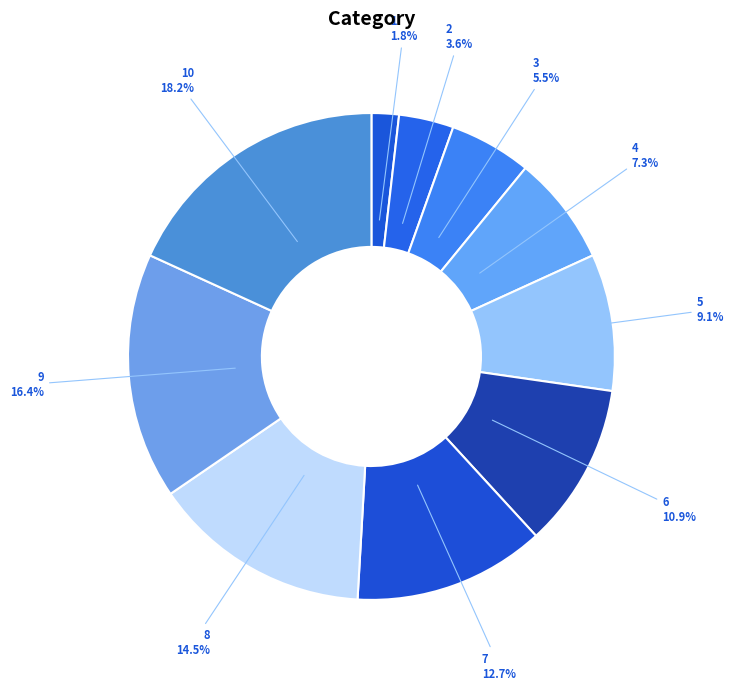

To the nearest percent, what is the difference between the largest and smallest slice percentages?

16%